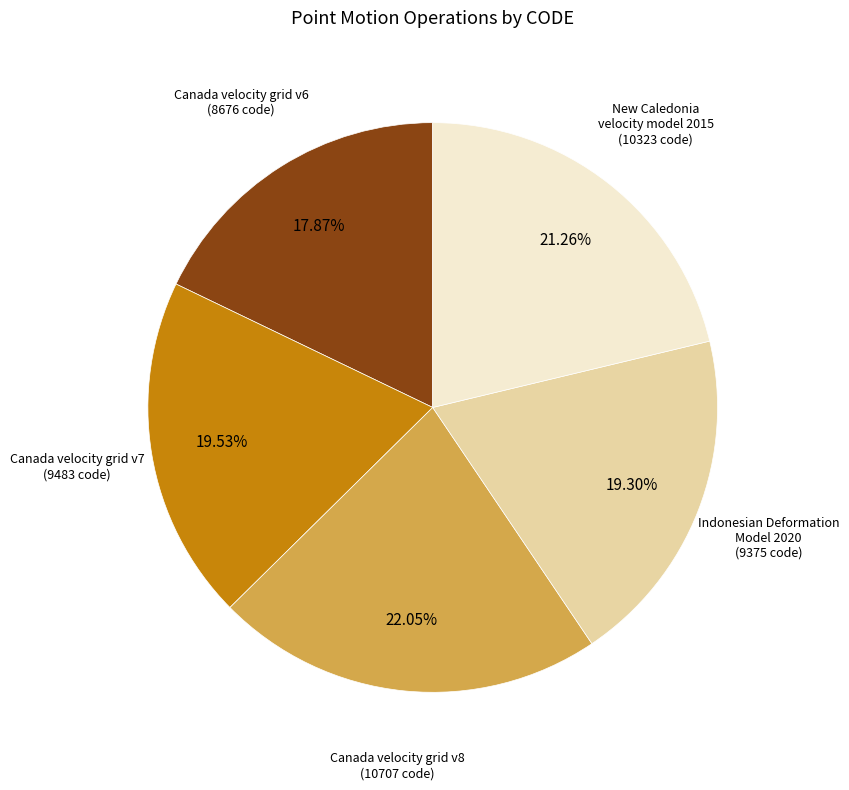

Is there any slice that represents more than half of the pie?

No